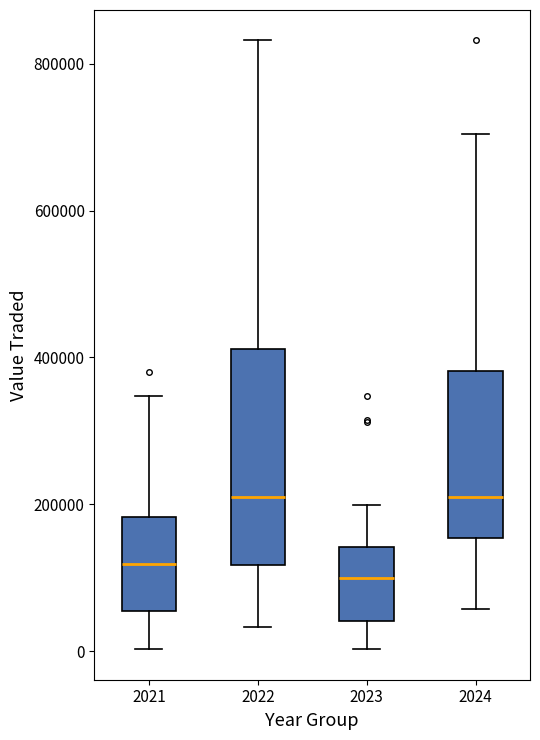

Where is the lower edge of the box at x = 2024 on the y-axis? The values are not printed on the chart, so give them approximately, as read against the axis.

160000